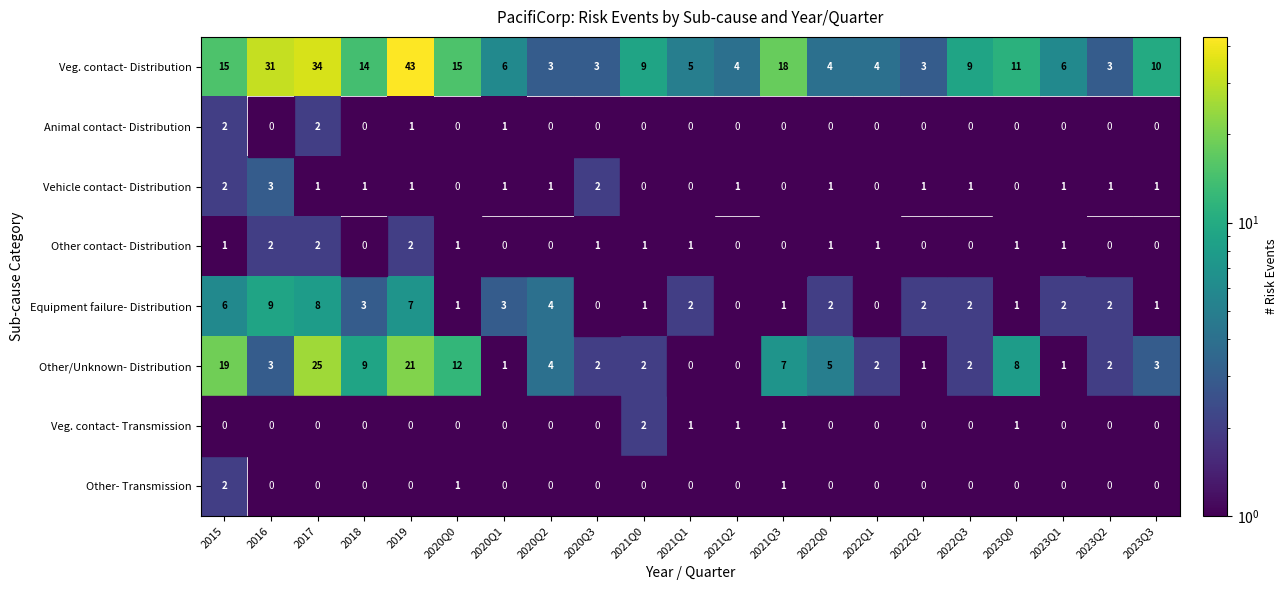

What value does the Veg. contact- Distribution series have at 2022Q1?

4